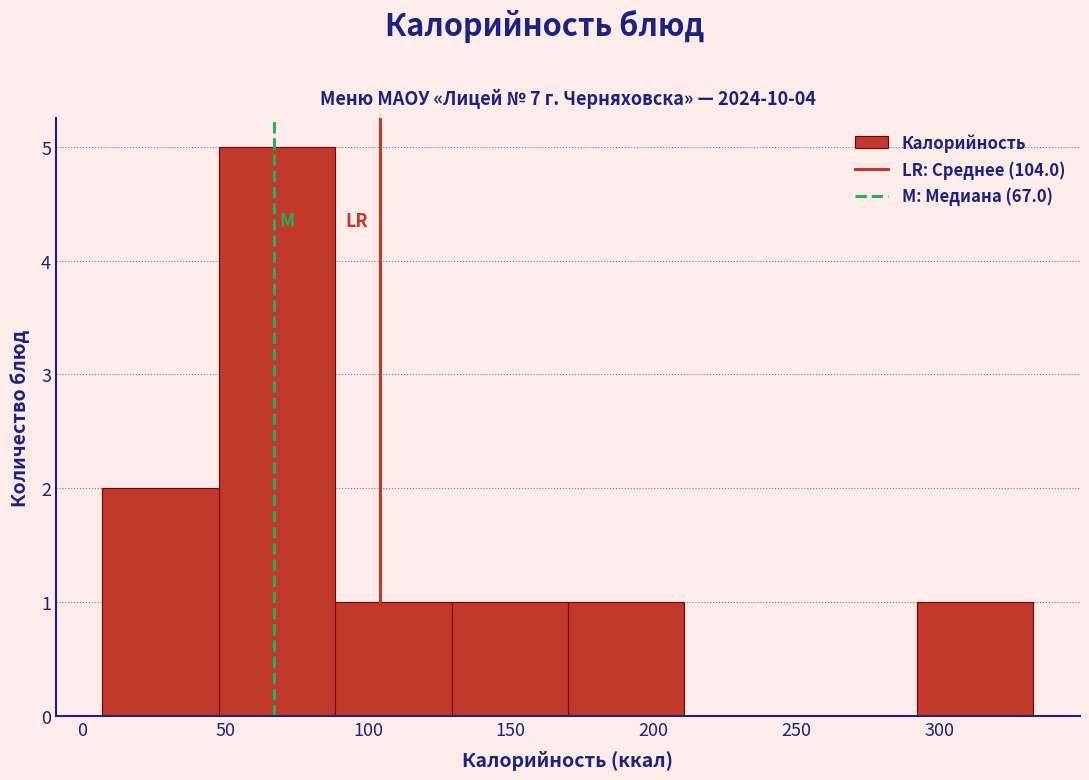

Reading left to right, list every bar in this chart as the range it spans on the x-axis followed by its height. Neither the bar edges nor the heights are printed on the chart, so give them approximately, as read against the axes.

5 to 50: 2
50 to 90: 5
90 to 130: 1
130 to 170: 1
170 to 210: 1
210 to 250: 0
250 to 290: 0
290 to 335: 1